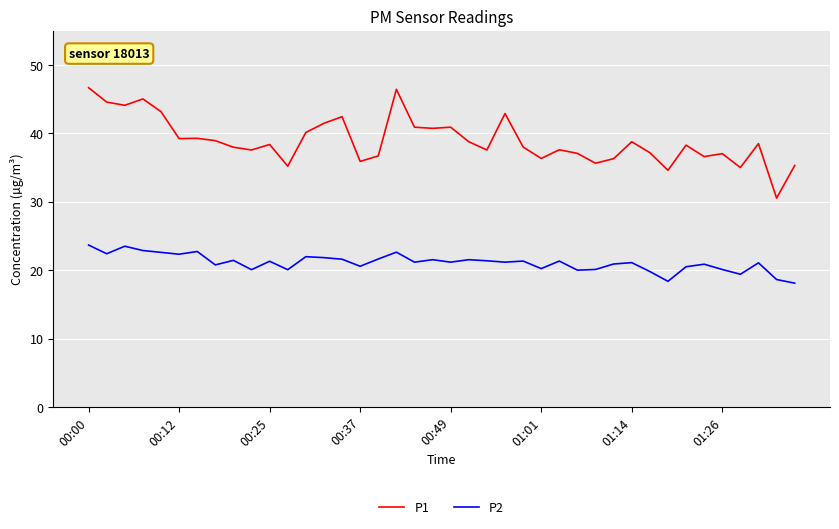

What is the difference between the maximum and minimum values in the P1 series?

16.1